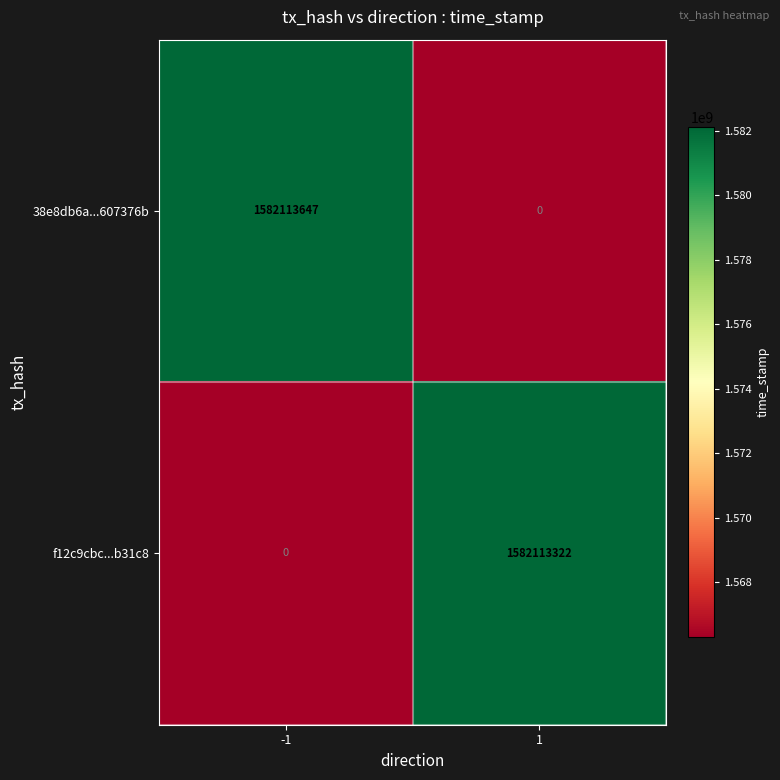

How many data points does each series have?

2